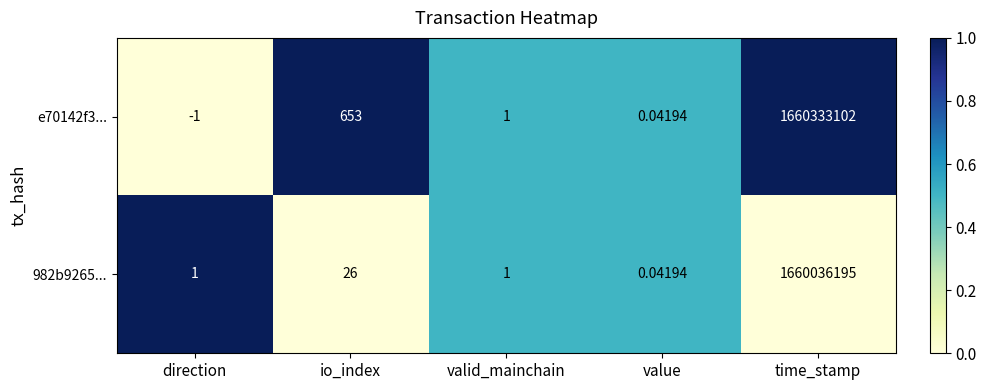

Where is e70142f3... nearest to the value 830166550?

io_index